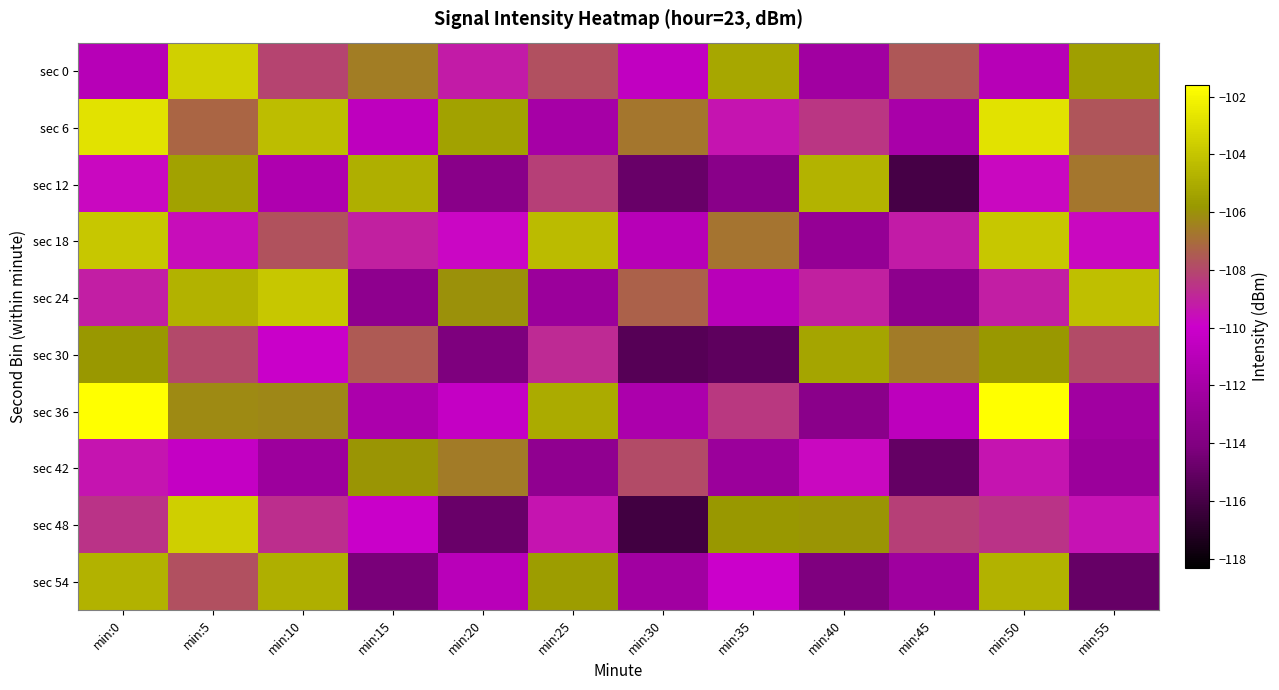

At min:0, list the series in order from smallest to largest.

sec 0, sec 12, sec 42, sec 24, sec 48, sec 30, sec 54, sec 18, sec 6, sec 36